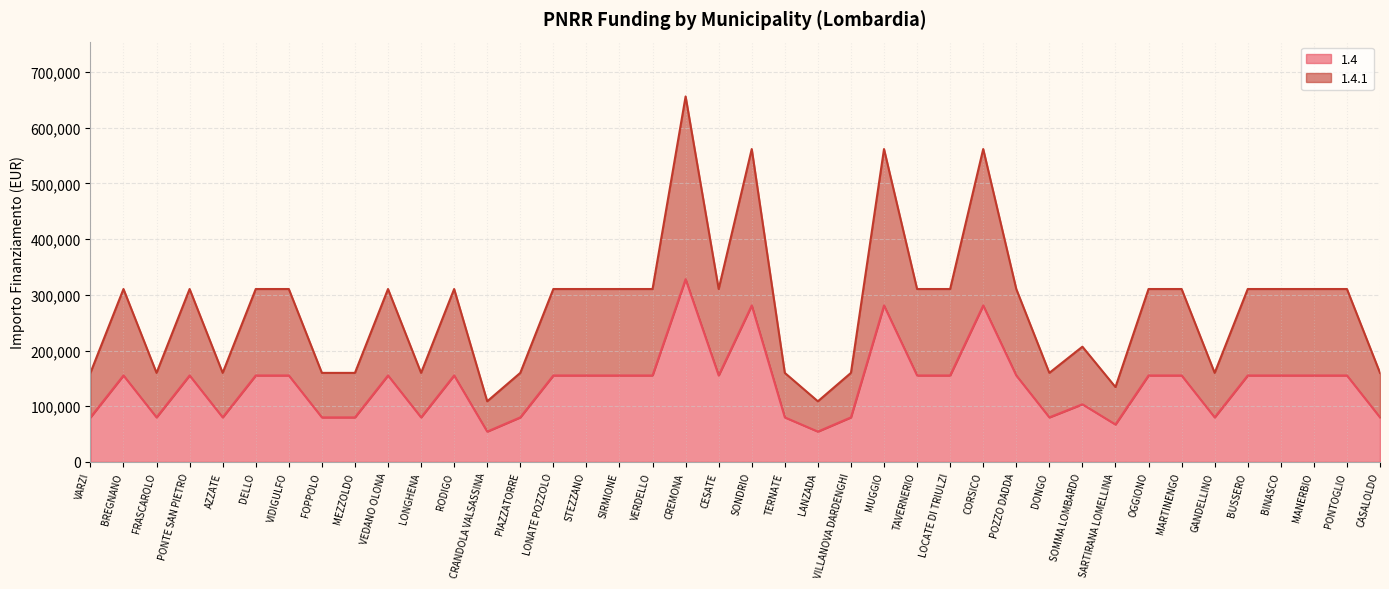

True or false: 1.4 has more than 2 interior local peaks.

True